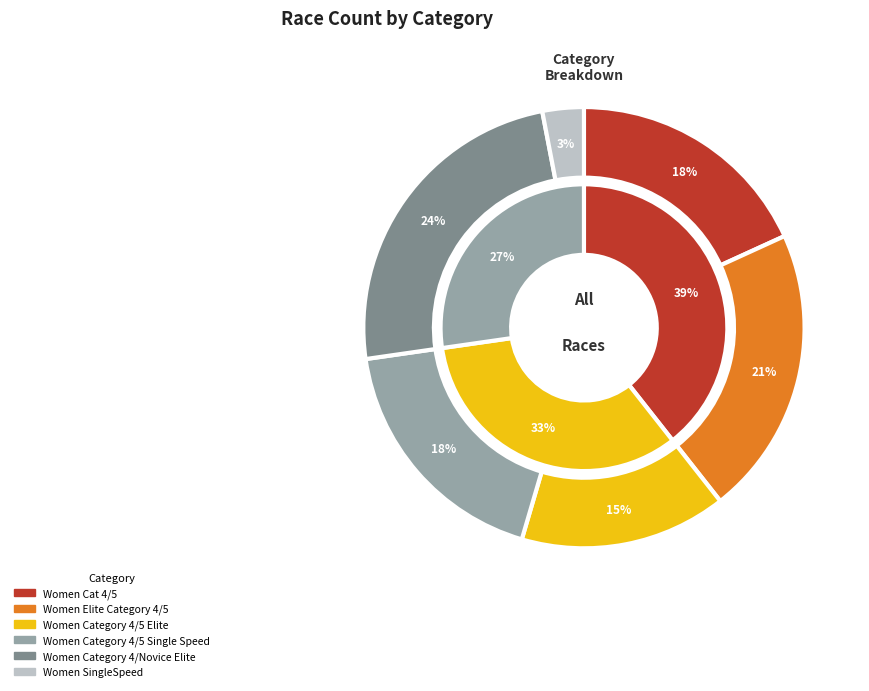

Rank the categories by value from lowest to highest.

Women SingleSpeed, Women Category 4/5 Elite, Women Cat 4/5, Women Category 4/5 Single Speed, Women Elite Category 4/5, Women Category 4/Novice Elite